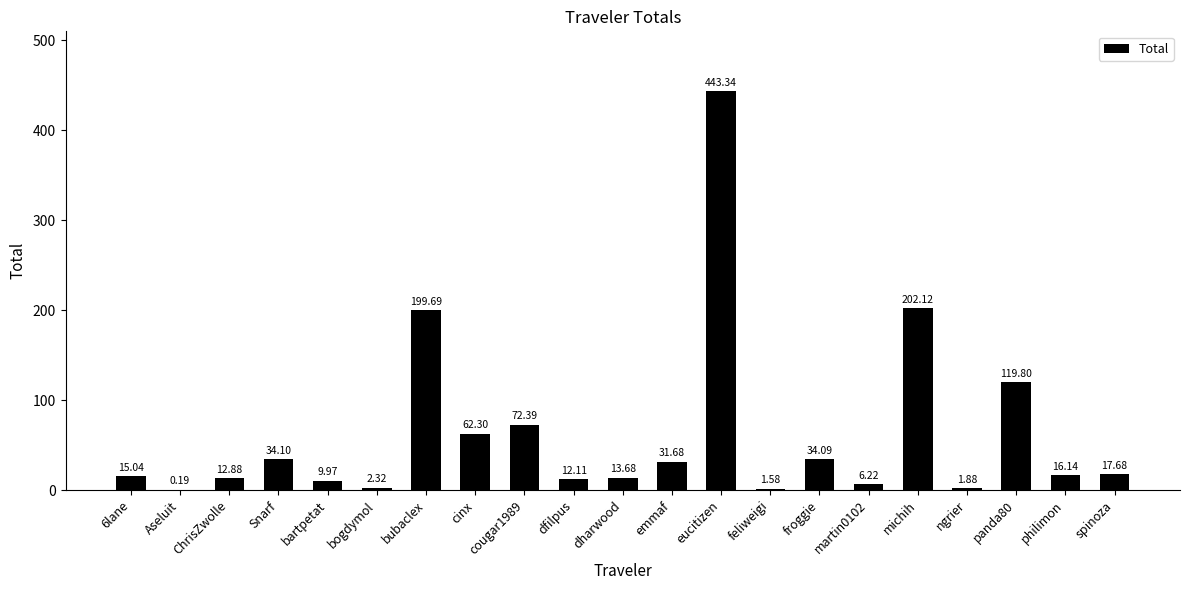

What is the sum of the values at Aseluit and cougar1989?

72.6